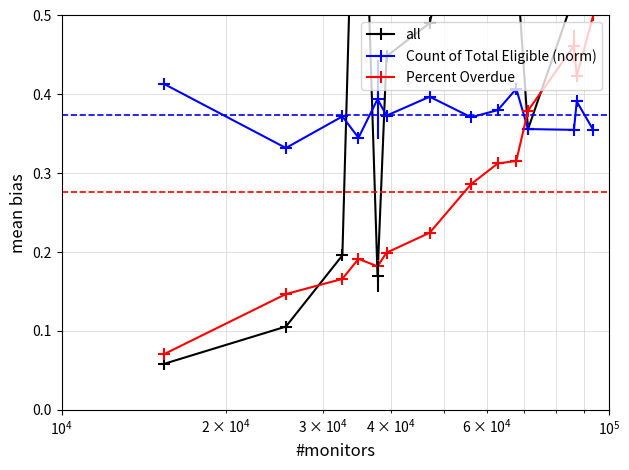

True or false: Count of Total Eligible (norm) has more than 0 points higher than both neighbors.

True